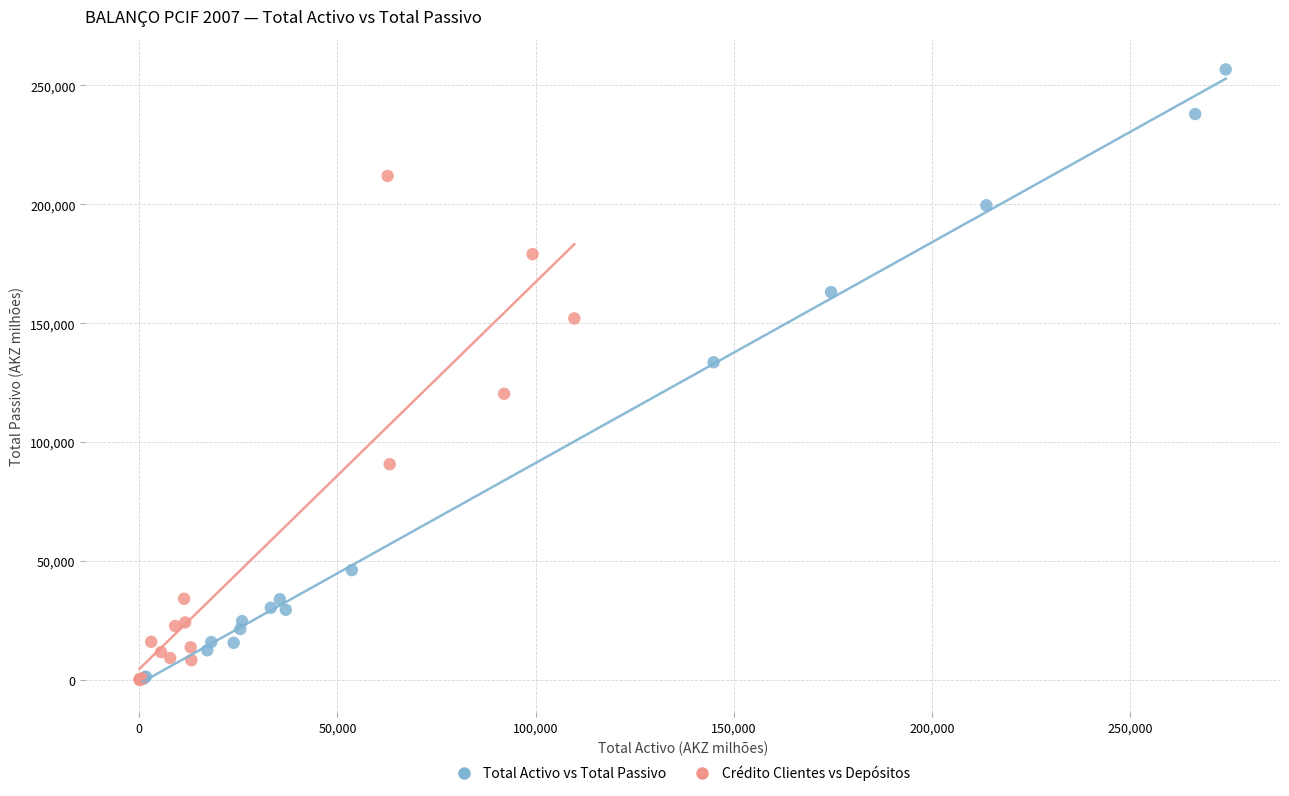

Which series contains the highest Y value?

Total Activo vs Total Passivo